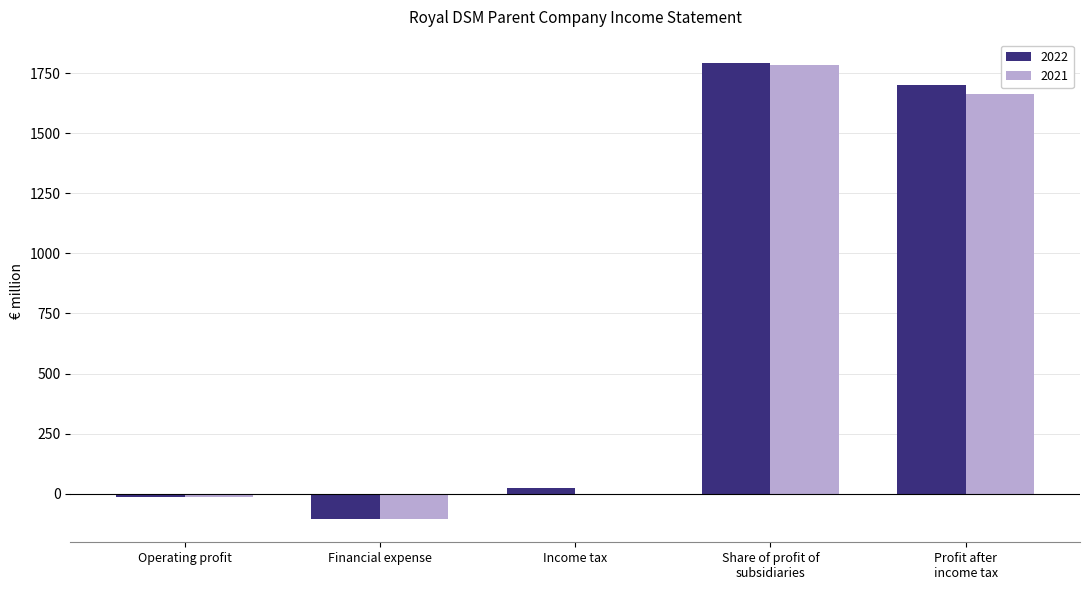

What is the maximum value shown in the chart?

1794